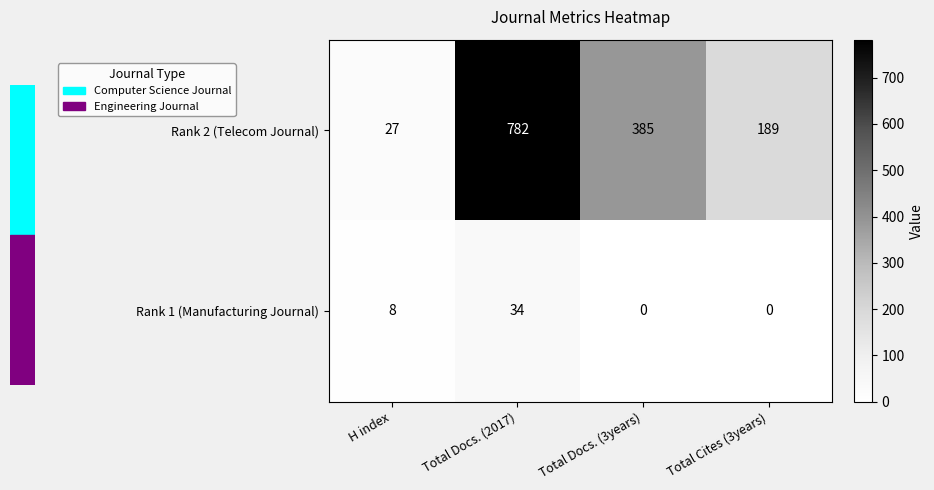

At how many categories does at least one series exceed 70?

3